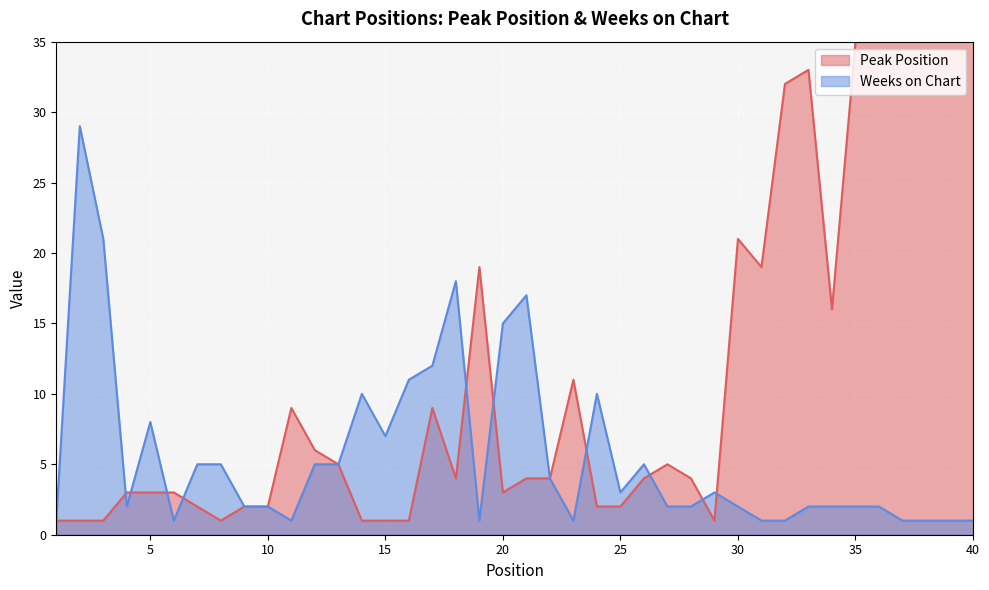

Which series has the largest range (max minus min)?

Peak Position